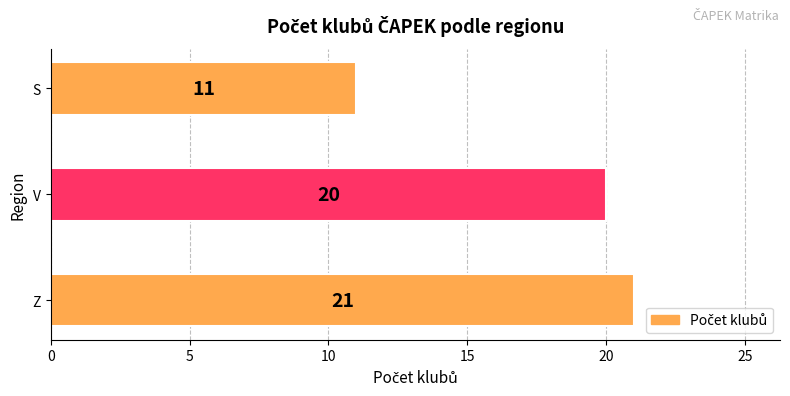

What is the difference between the values at S and V?

9